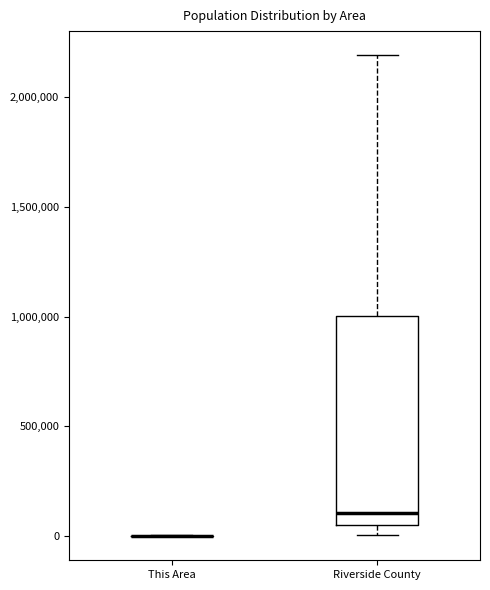

Which box is the tallest, from its lower edge to its upper edge?

Riverside County